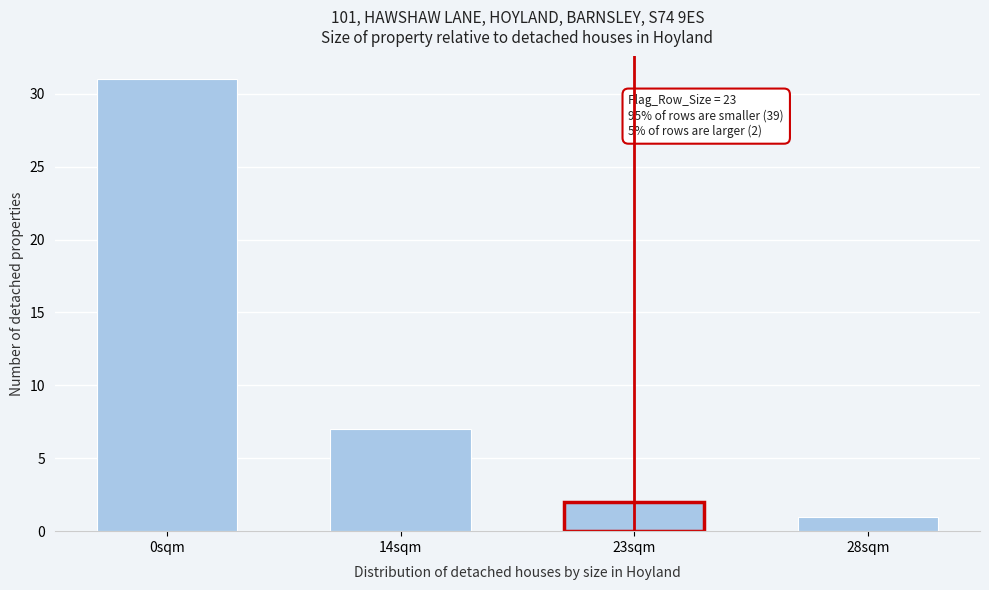

Reading left to right, what are all the values shown in this chart?

31	7	2	1